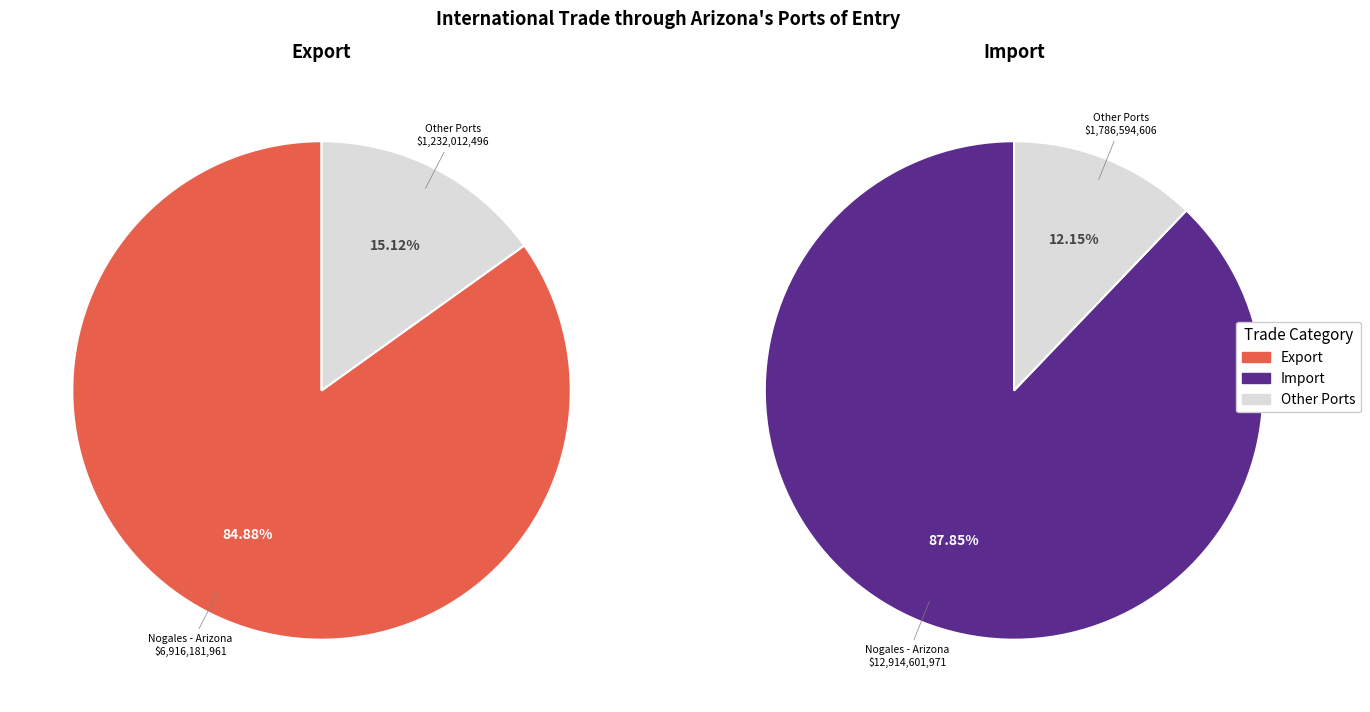

Is San Luis - Arizona the majority of the pie?

No